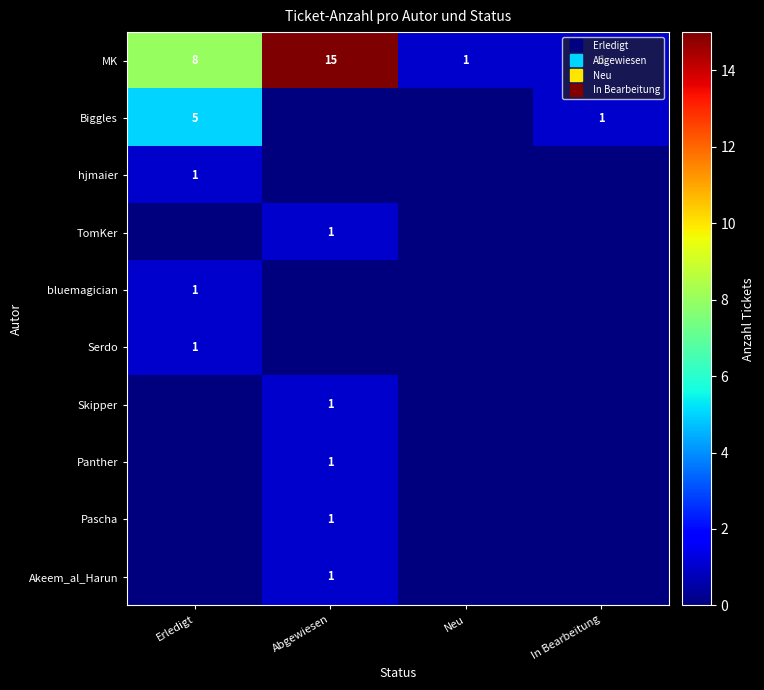

How many positive values does the Serdo series have?

1